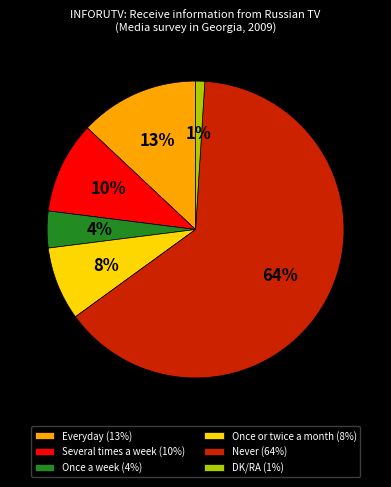

What is the majority slice?

Never